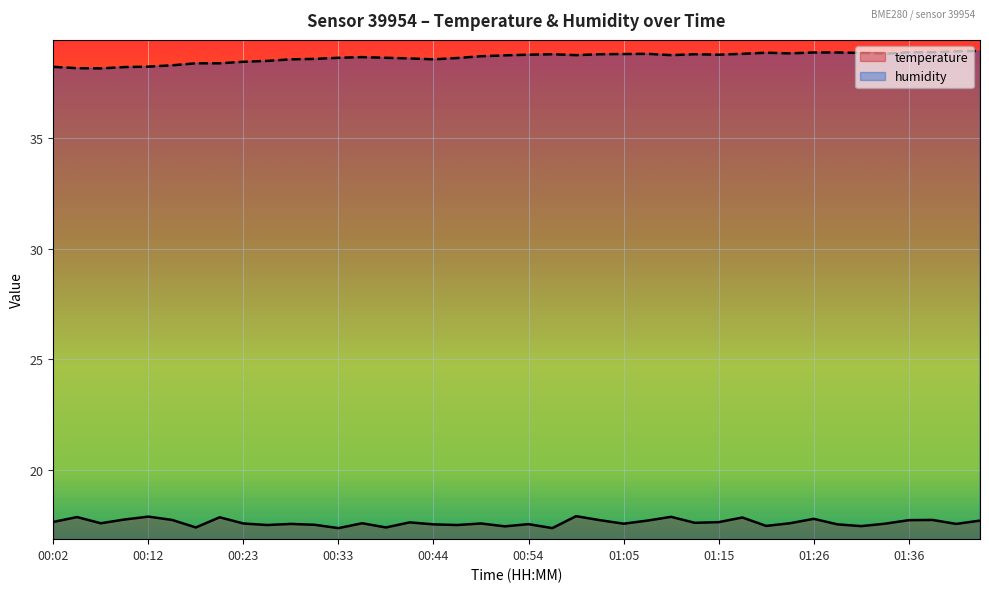

Reading right to left, list all the values displayed in this chart.

temperature: 01:44=17.7	01:41=17.5	01:39=17.7	01:36=17.7	01:33=17.6	01:31=17.4	01:28=17.5	01:26=17.8	01:23=17.6	01:20=17.4	01:18=17.8	01:15=17.6	01:13=17.6	01:10=17.9	01:07=17.7	01:05=17.6	01:02=17.7	00:59=17.9	00:57=17.4	00:54=17.5	00:52=17.4	00:49=17.6	00:46=17.5	00:44=17.5	00:41=17.6	00:39=17.4	00:36=17.6	00:33=17.4	00:31=17.5	00:28=17.5	00:26=17.5	00:23=17.6	00:20=17.8	00:18=17.4	00:15=17.7	00:12=17.9	00:10=17.7	00:07=17.6	00:05=17.9	00:02=17.6
humidity: 01:44=38.9	01:41=38.9	01:39=38.9	01:36=38.9	01:33=38.8	01:31=38.9	01:28=38.9	01:26=38.9	01:23=38.8	01:20=38.9	01:18=38.8	01:15=38.8	01:13=38.8	01:10=38.8	01:07=38.8	01:05=38.8	01:02=38.8	00:59=38.8	00:57=38.8	00:54=38.8	00:52=38.7	00:49=38.7	00:46=38.6	00:44=38.6	00:41=38.6	00:39=38.6	00:36=38.7	00:33=38.6	00:31=38.6	00:28=38.6	00:26=38.5	00:23=38.5	00:20=38.4	00:18=38.4	00:15=38.3	00:12=38.2	00:10=38.2	00:07=38.1	00:05=38.2	00:02=38.2